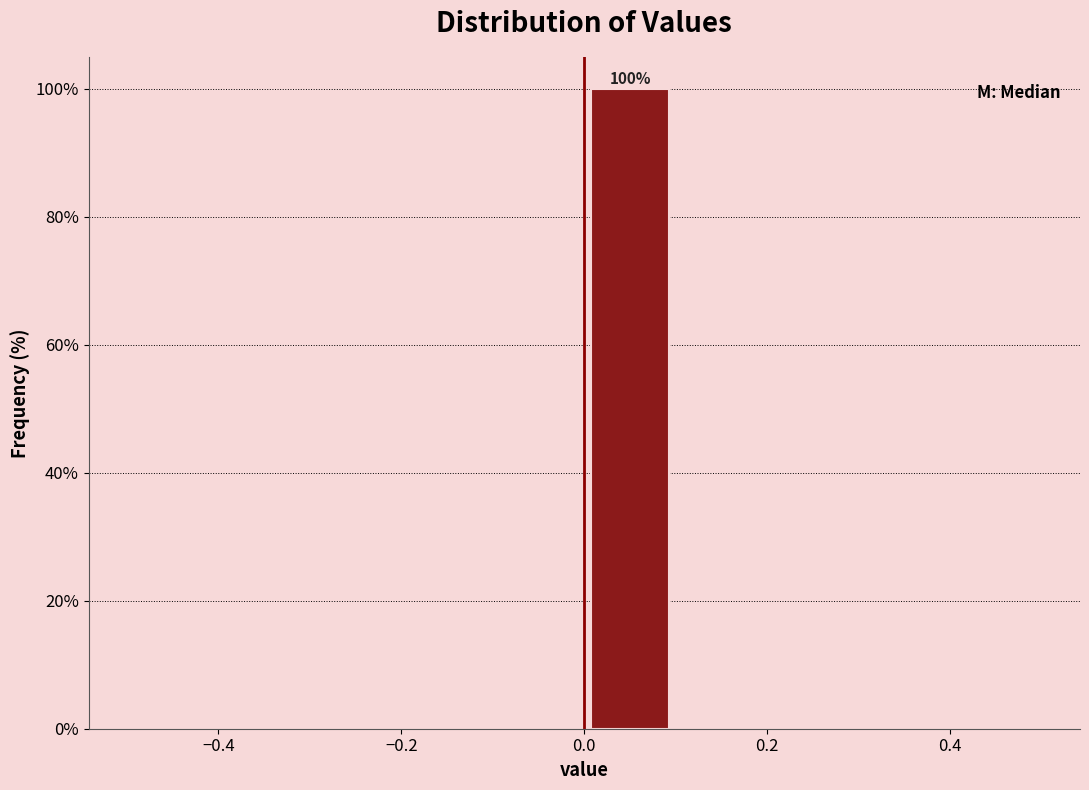

Which range on the x-axis has the tallest bar?

0.0 to 0.1